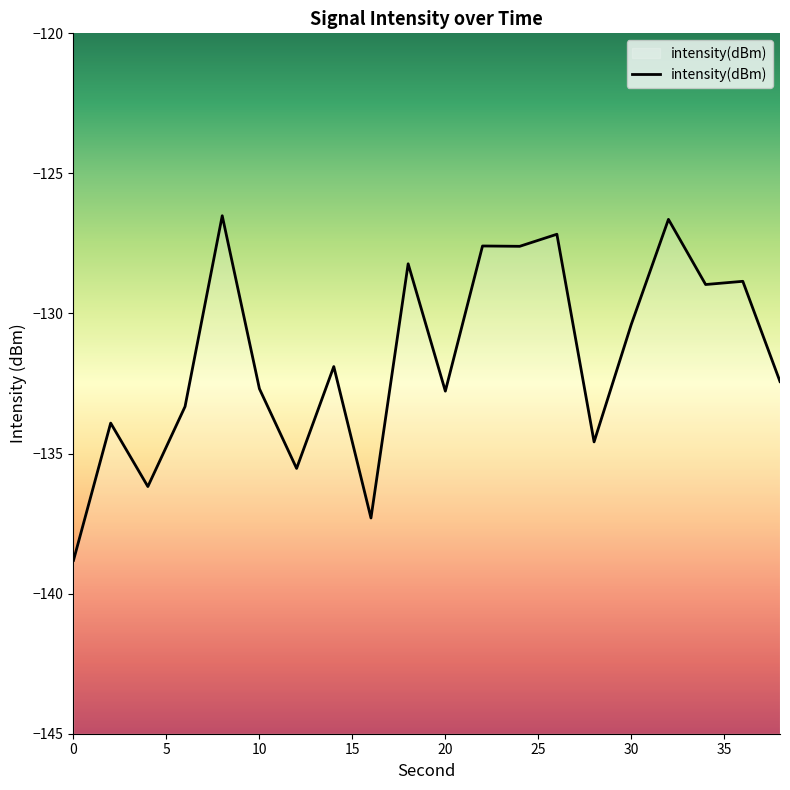

Which has a higher value, 34 or 26?

26